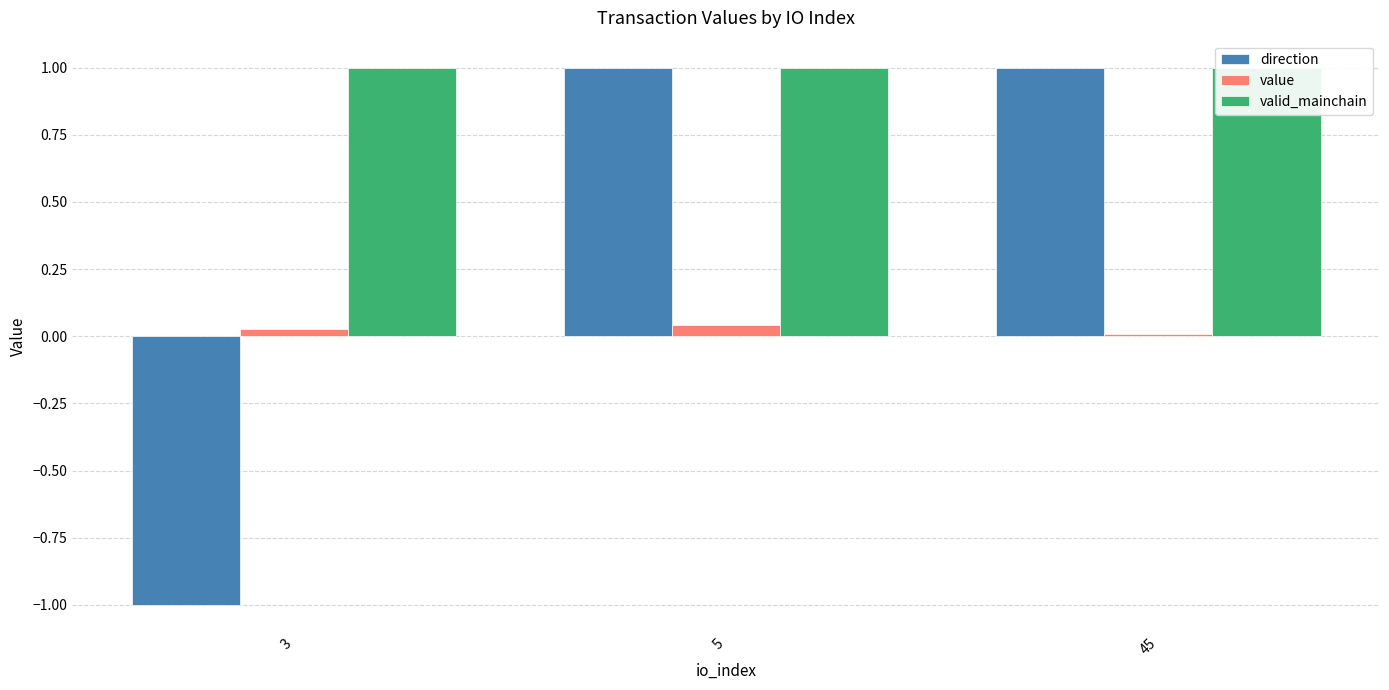

True or false: valid_mainchain has a value of 1.8 at 3.

False